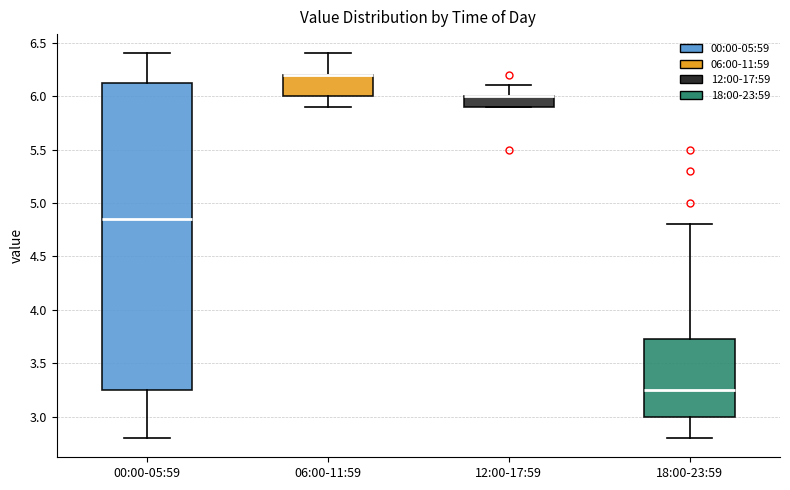

Where is the lower edge of the box for 12:00-17:59 on the y-axis? The values are not printed on the chart, so give them approximately, as read against the axis.

5.90